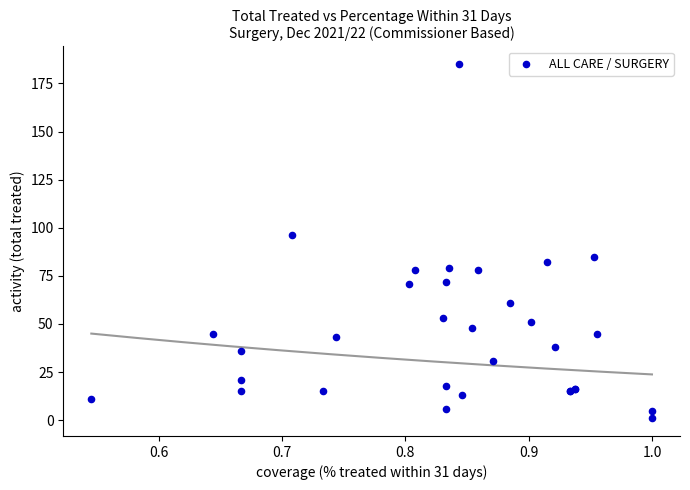

What Y value in the scatter plot is closest to 93?

96